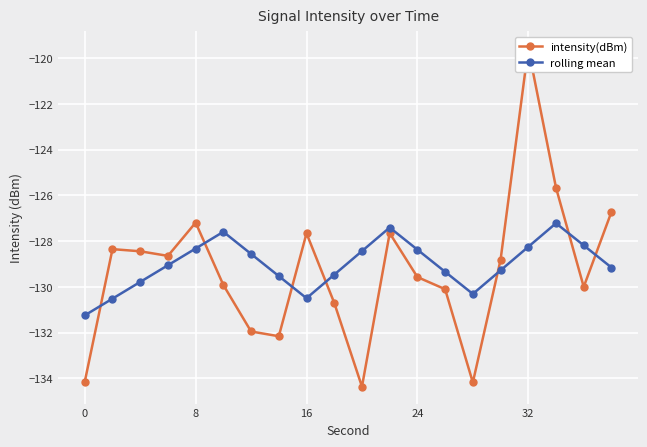

True or false: rolling mean has a value of -128.3 at 8.

True